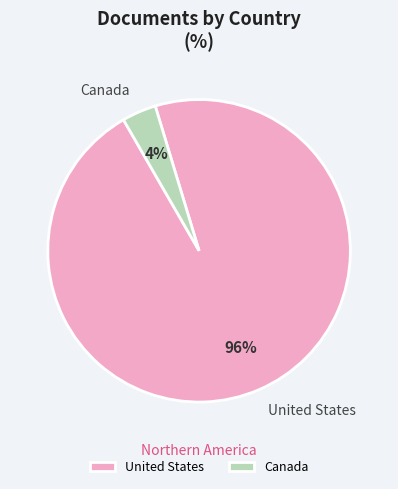

What percentage is the United States slice, to the nearest percent?

96%